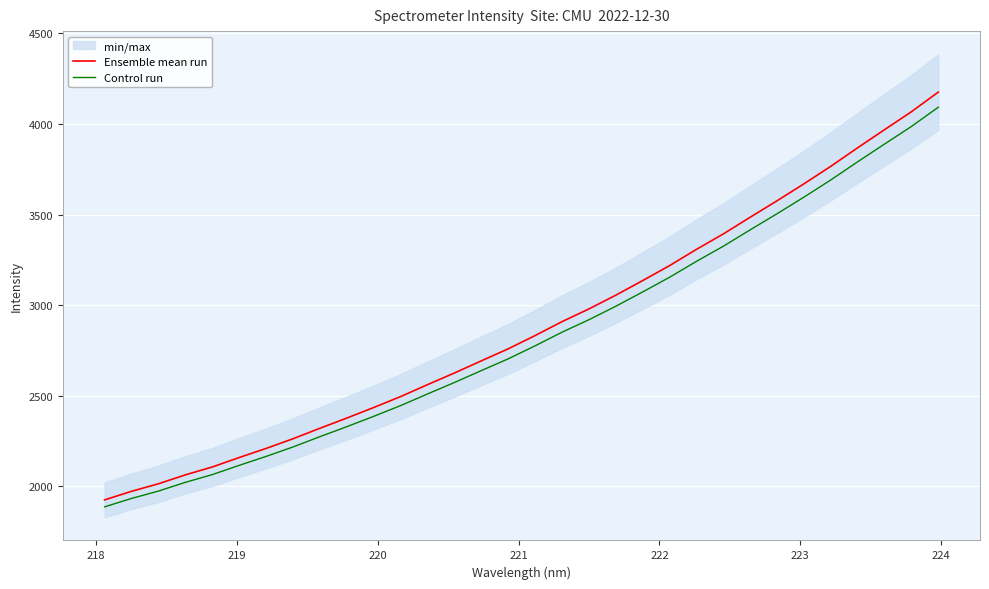

What is the smallest value displayed?

1886.0